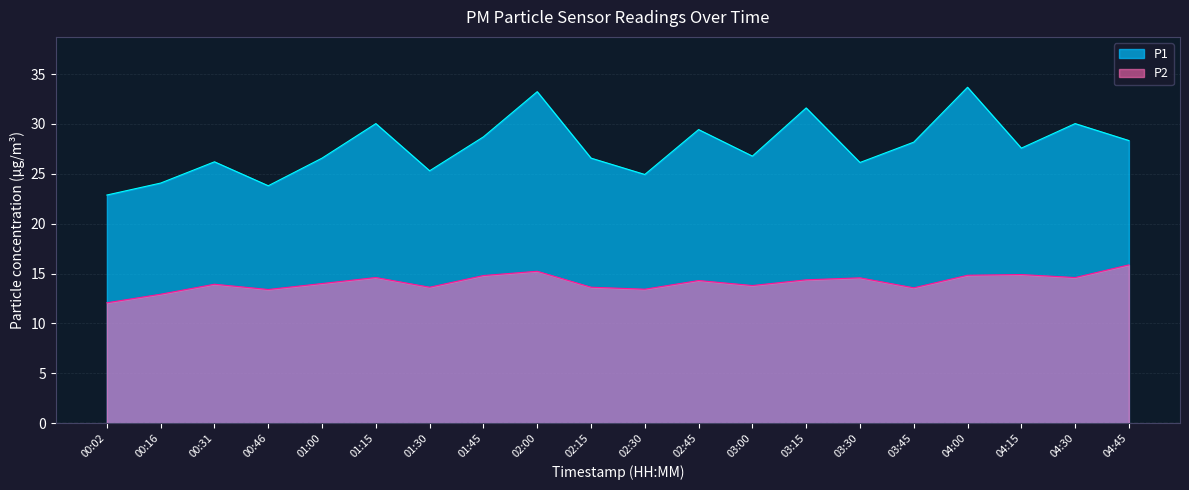

Rank the categories by P1 value from lowest to highest.

00:02, 00:46, 00:16, 02:30, 01:30, 03:30, 00:31, 01:00, 02:15, 03:00, 04:15, 03:45, 04:45, 01:45, 02:45, 01:15, 04:30, 03:15, 02:00, 04:00